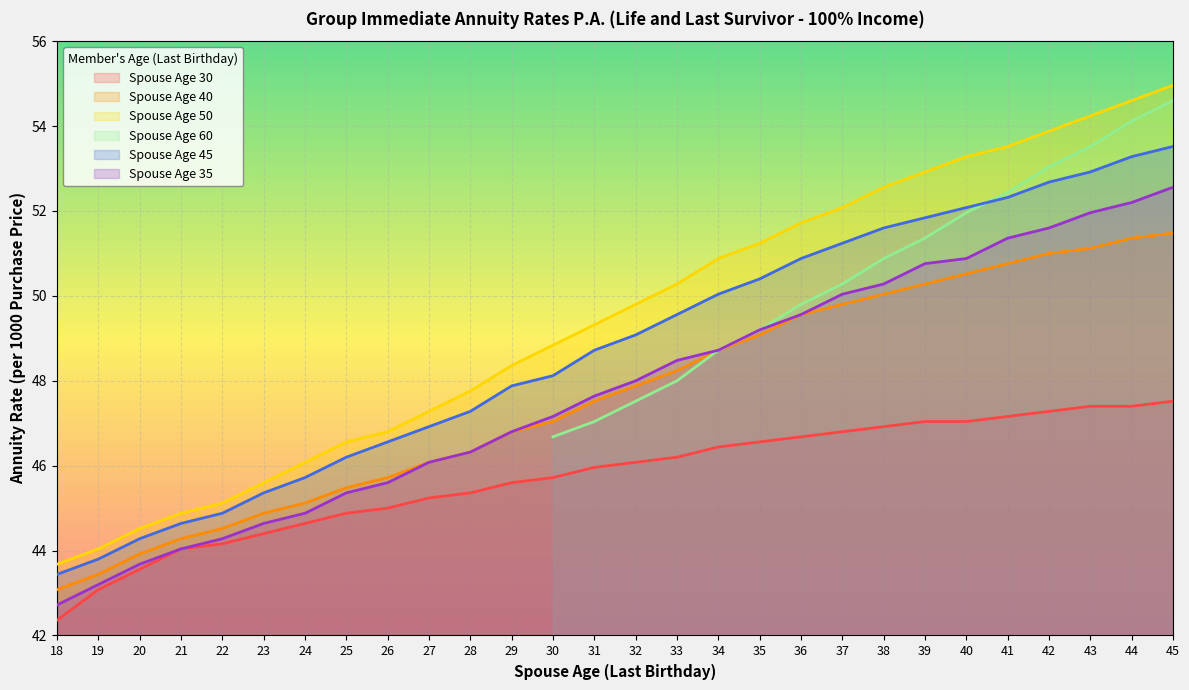

What is the sum of all Spouse Age 35 values?

1338.0